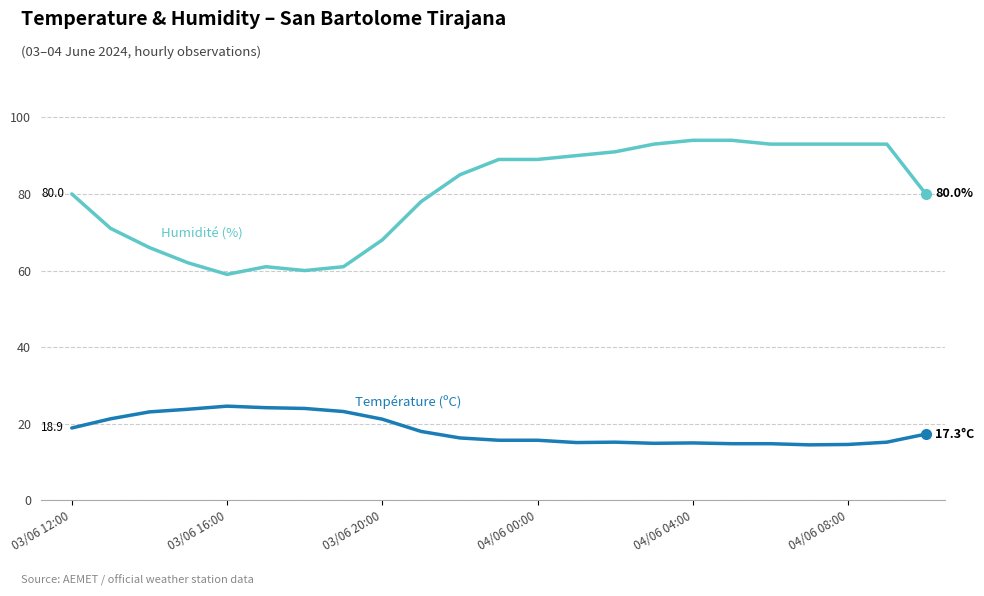

What is the minimum value shown in the chart?

14.5